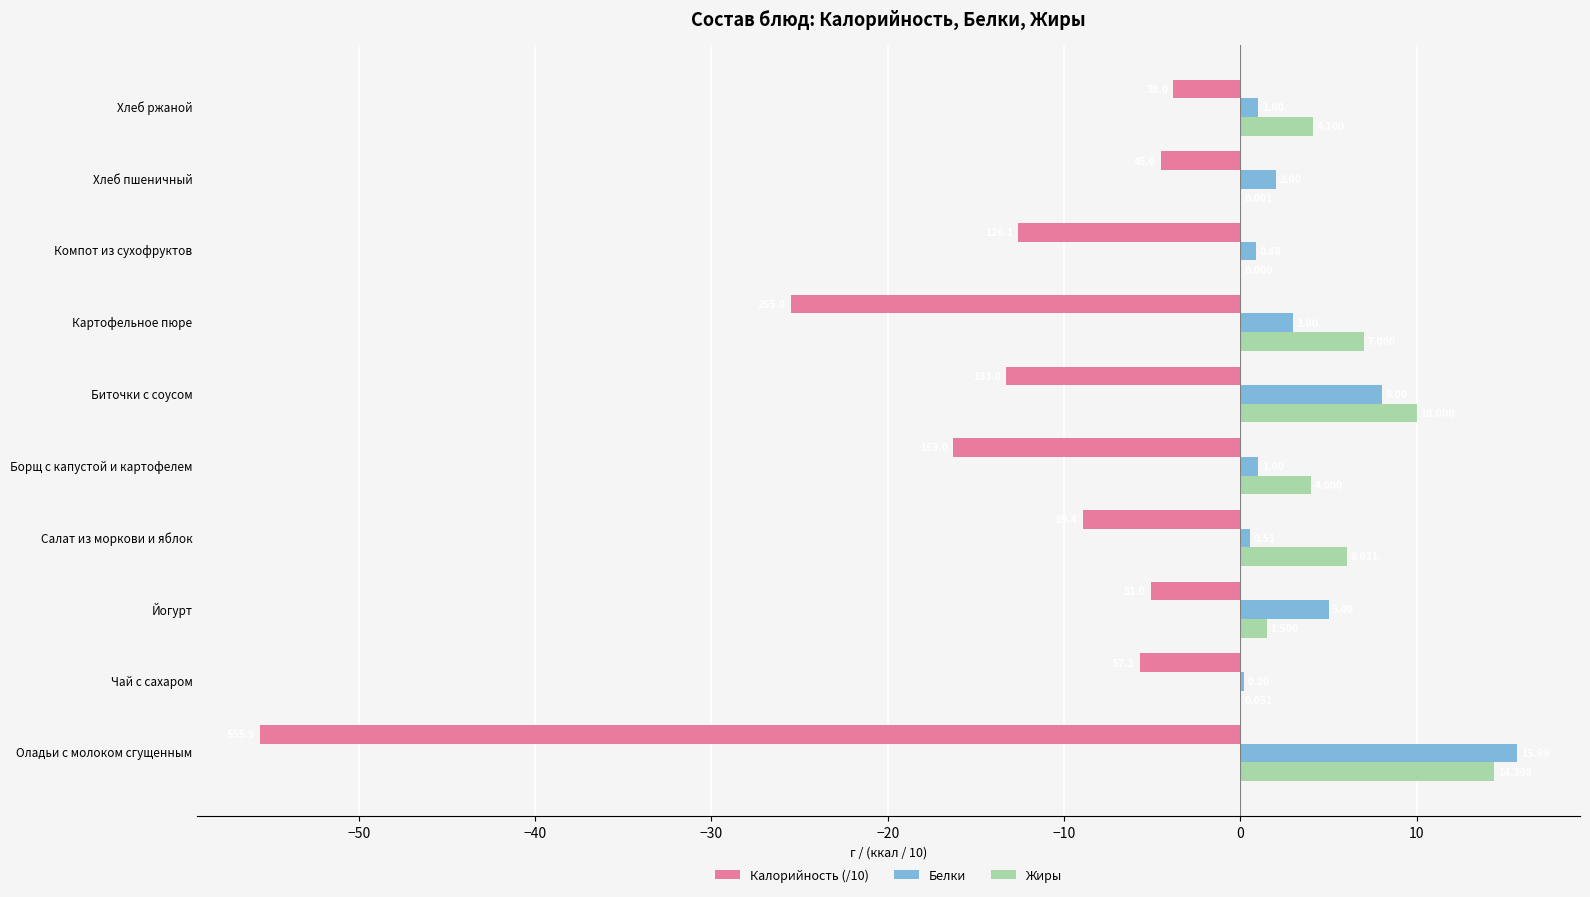

How many data points in Калорийность (/10) are above -8?

4